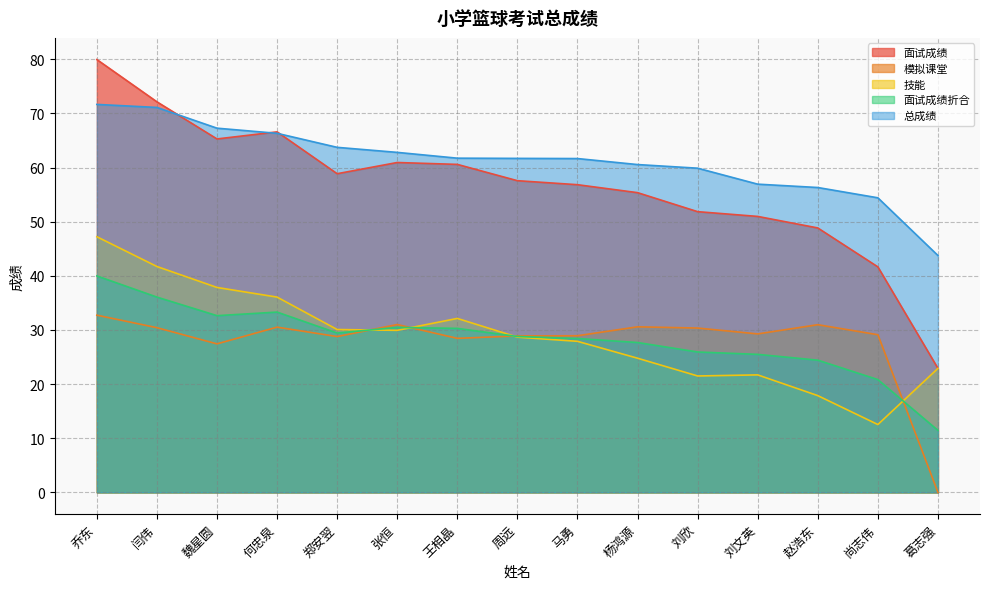

At which category does the chart reach its minimum across all series?

葛志强